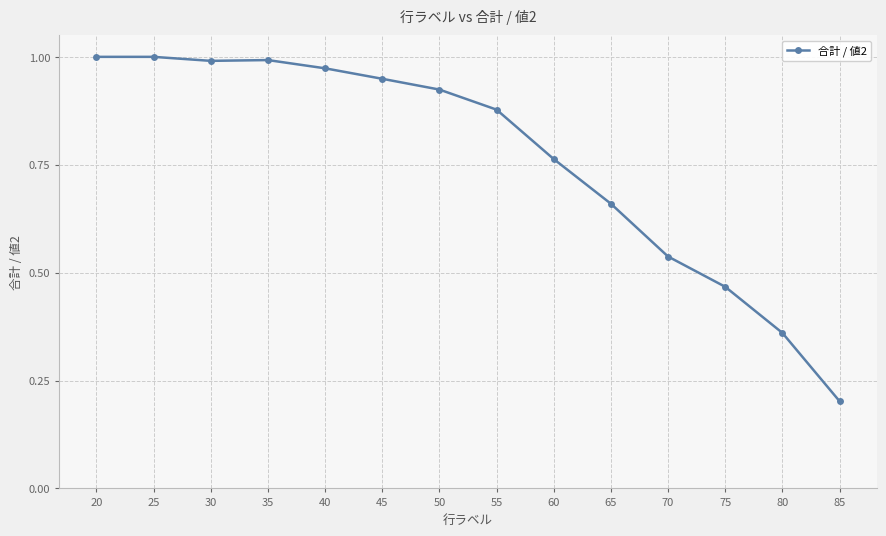

The value at 30 is 1.0. True or false?

True